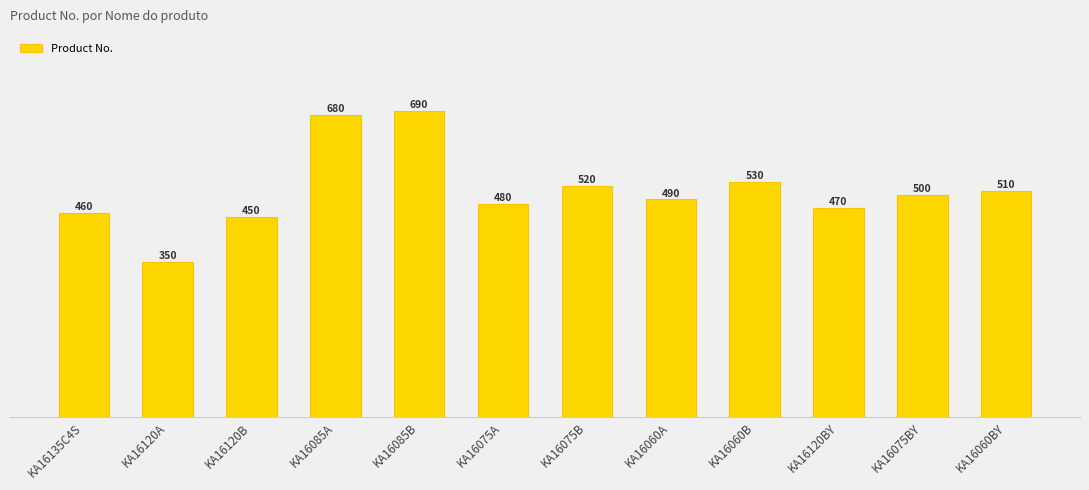

List the labels in order of value, largest first.

KA16085B, KA16085A, KA16060B, KA16075B, KA16060BY, KA16075BY, KA16060A, KA16075A, KA16120BY, KA16135C4S, KA16120B, KA16120A